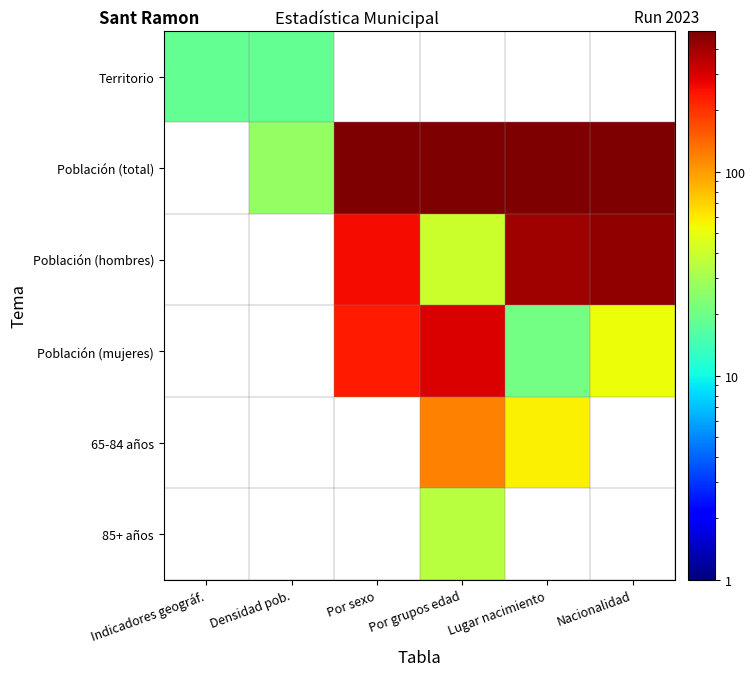

Is it true that 65-84 años equals 118.0 at Por grupos edad?

True